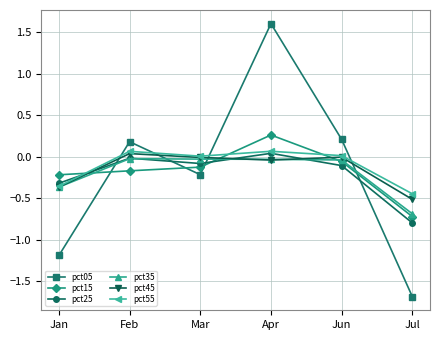

Count the number of data series in this chart.

6